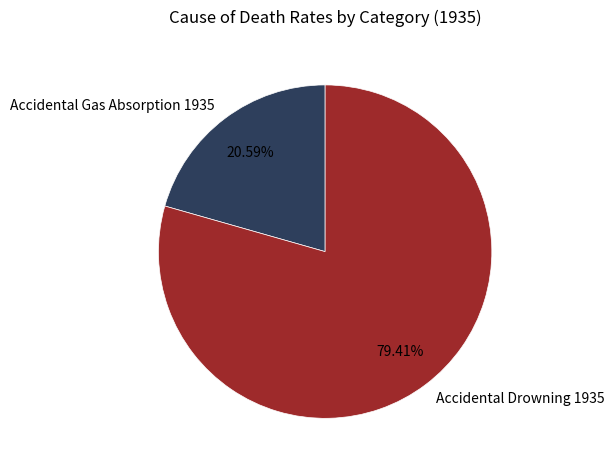

Between Accidental Drowning 1935 and Accidental Gas Absorption 1935, which is larger?

Accidental Drowning 1935